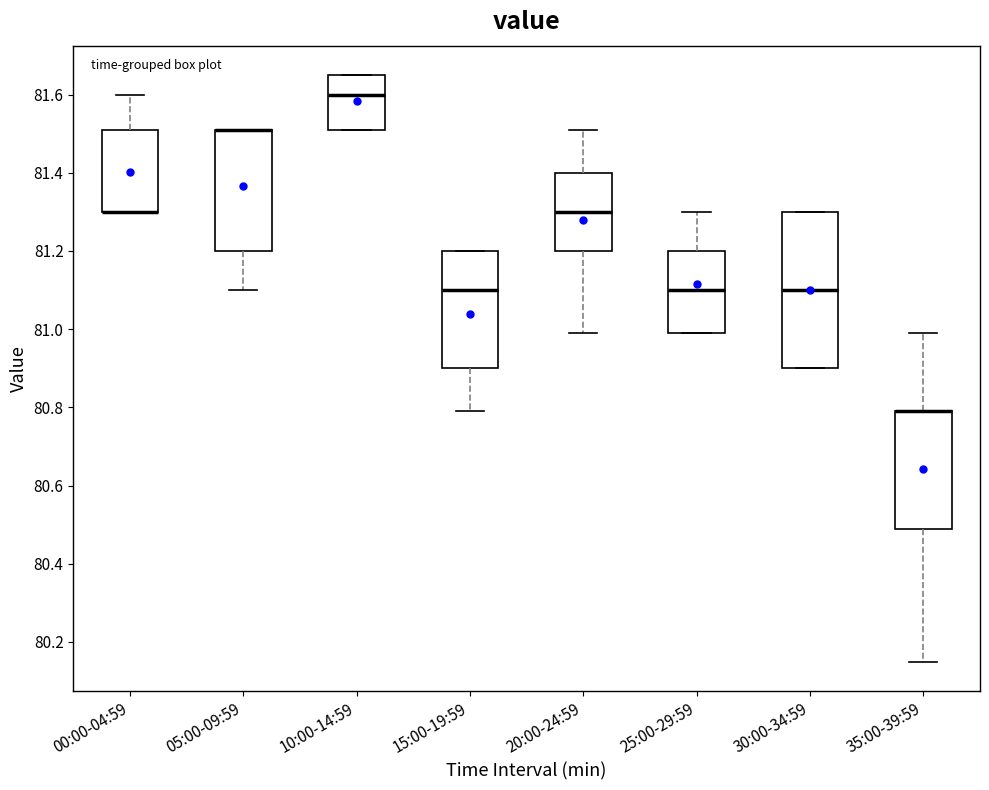

Reading left to right, transcribe this box plot: for each box, give where its median line is, the range the box spans, and where its two whiskers end, as read against the y-axis. The values are not printed on the chart, so give them approximately, as read against the axis.

00:00-04:59: median 81.30 (drawn on the box's lower edge), box 81.30 to 81.52, whiskers 81.30 to 81.60
05:00-09:59: median 81.52 (drawn on the box's upper edge), box 81.20 to 81.52, whiskers 81.10 to 81.52
10:00-14:59: median 81.60, box 81.52 to 81.66, whiskers 81.52 to 81.66
15:00-19:59: median 81.10, box 80.90 to 81.20, whiskers 80.80 to 81.20
20:00-24:59: median 81.30, box 81.20 to 81.40, whiskers 81.00 to 81.52
25:00-29:59: median 81.10, box 81.00 to 81.20, whiskers 81.00 to 81.30
30:00-34:59: median 81.10, box 80.90 to 81.30, whiskers 80.90 to 81.30
35:00-39:59: median 80.80 (drawn on the box's upper edge), box 80.50 to 80.80, whiskers 80.16 to 81.00